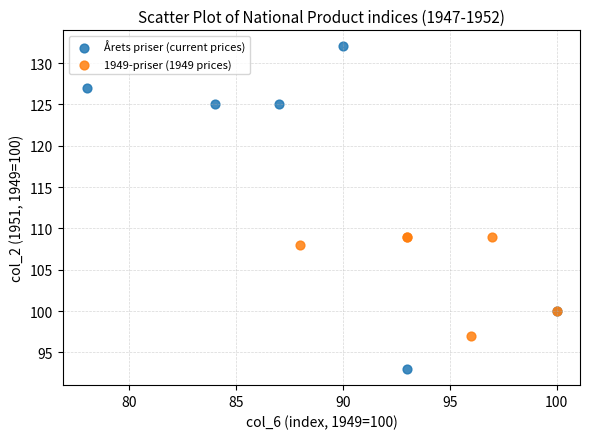

Which series has the widest spread of Y values?

Årets priser (current prices)